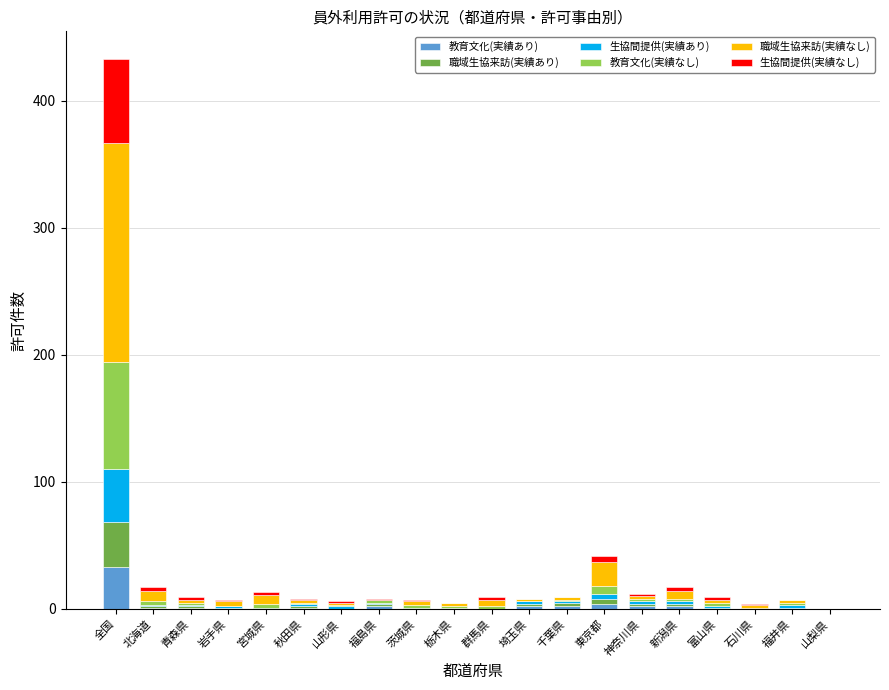

At which category is the sum across all series the highest?

全国